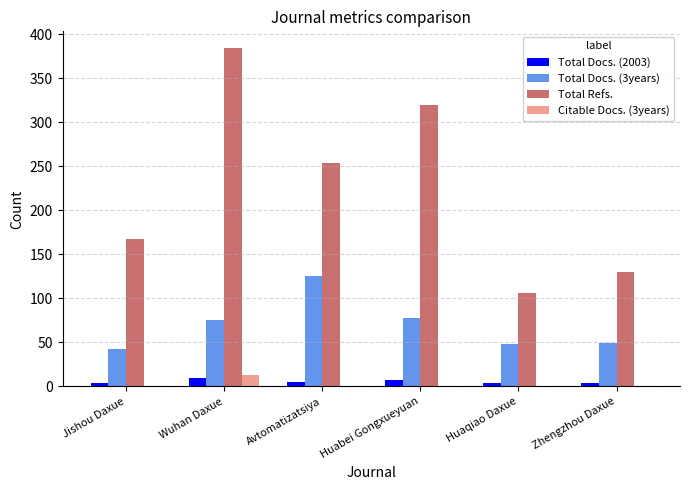

What is the maximum value for Total Docs. (2003)?

10